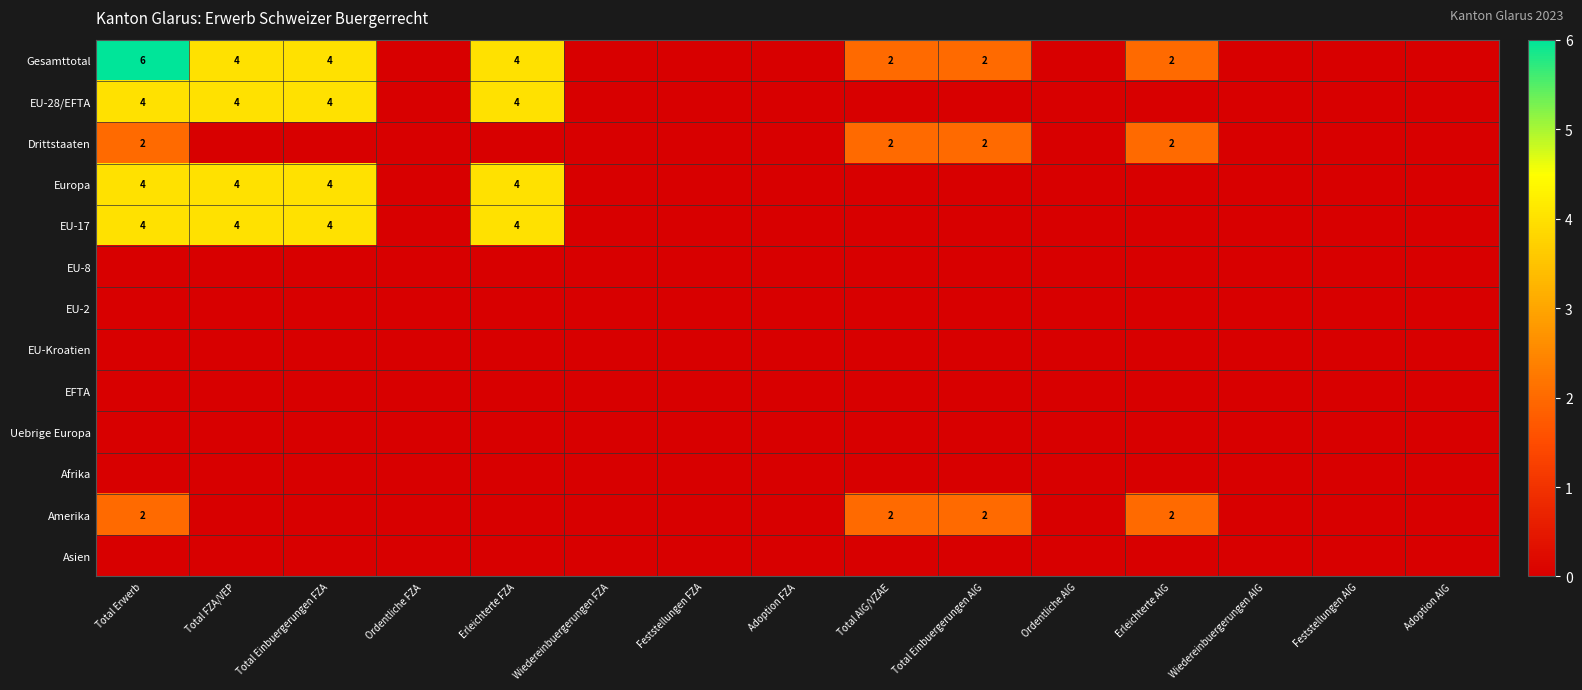

How many categories are shown in the chart?

15